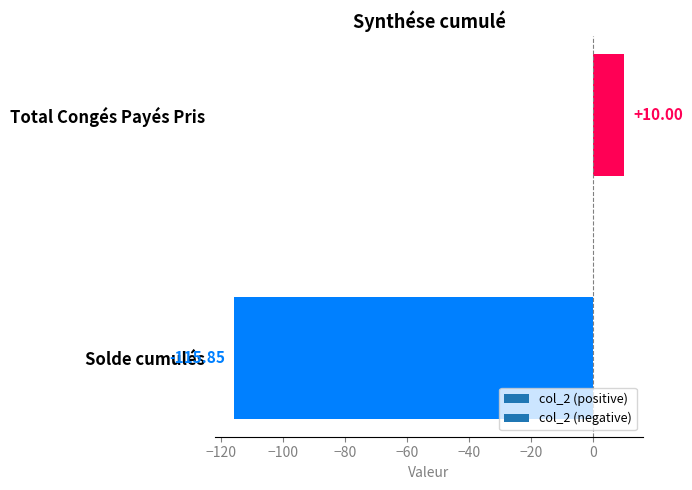

At which label is the value closest to -52?

Total Congés Payés Pris